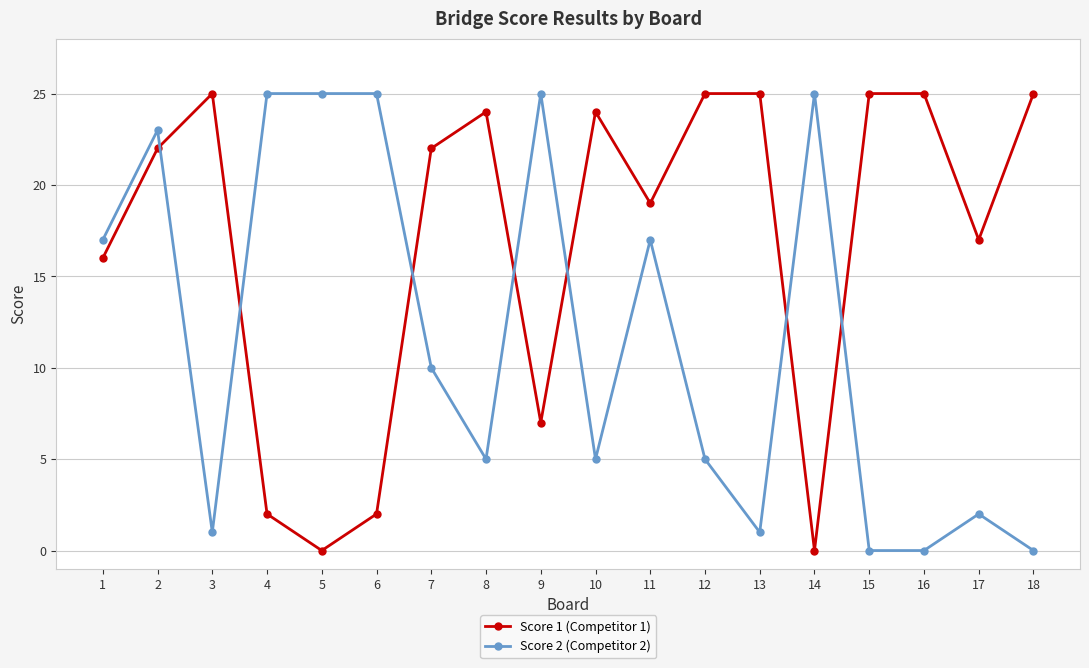

List the series in order of their overall mean, highest first.

Score 1 (Competitor 1), Score 2 (Competitor 2)